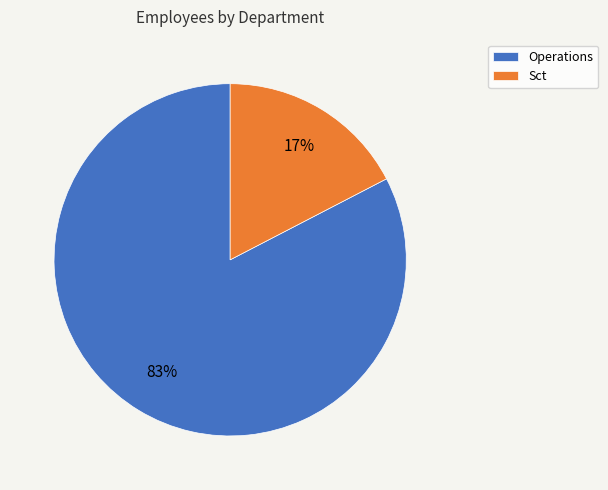

Do Operations and Sct together represent more than half of the pie?

Yes